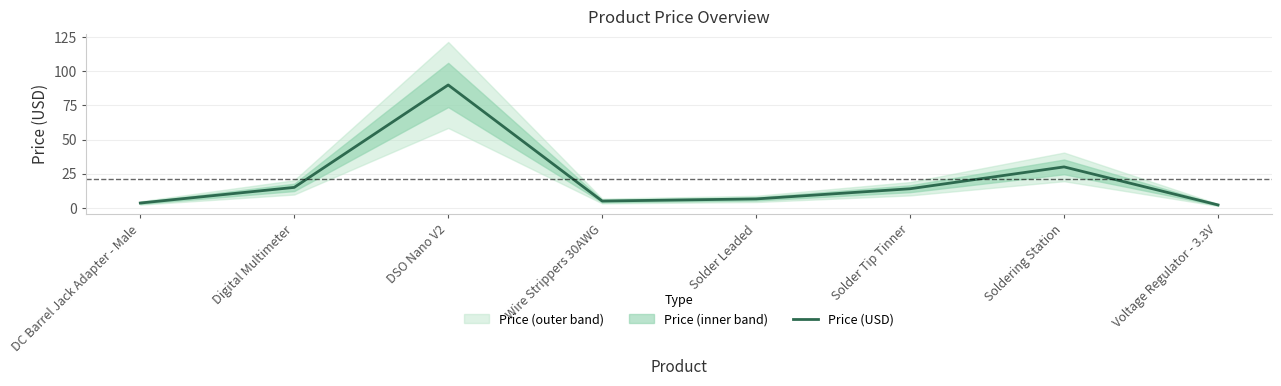

Which category has the highest value across all series?

DSO Nano V2